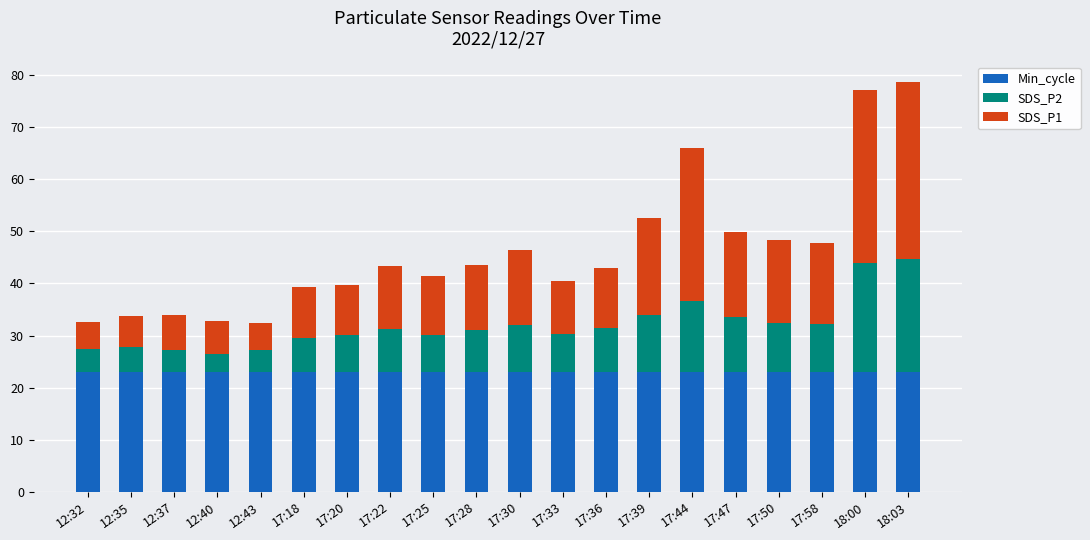

True or false: Min_cycle has a value of 23.0 at 17:33.

True